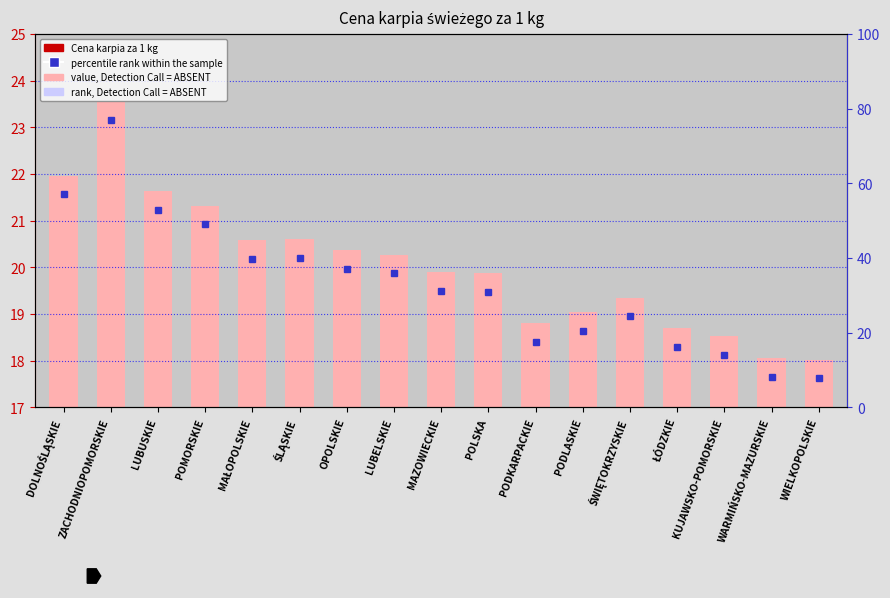

What is the difference between the maximum and minimum values?

5.5